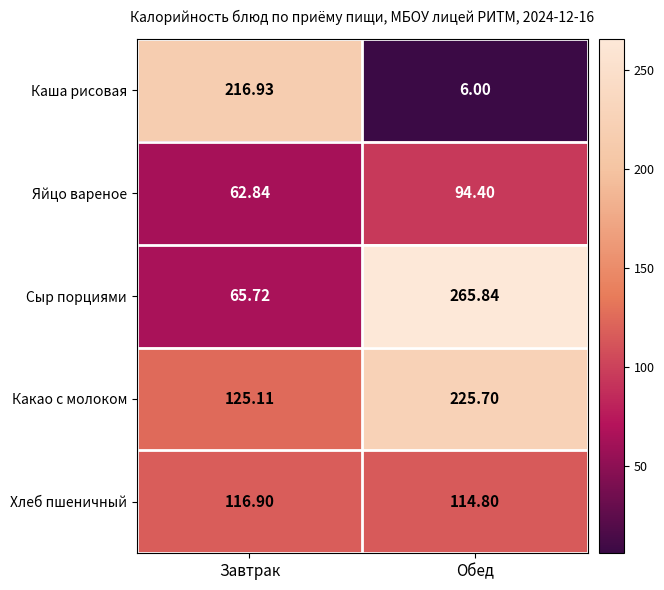

Rank the series by their maximum value, from highest to lowest.

Сыр порциями, Какао с молоком, Каша рисовая, Хлеб пшеничный, Яйцо вареное